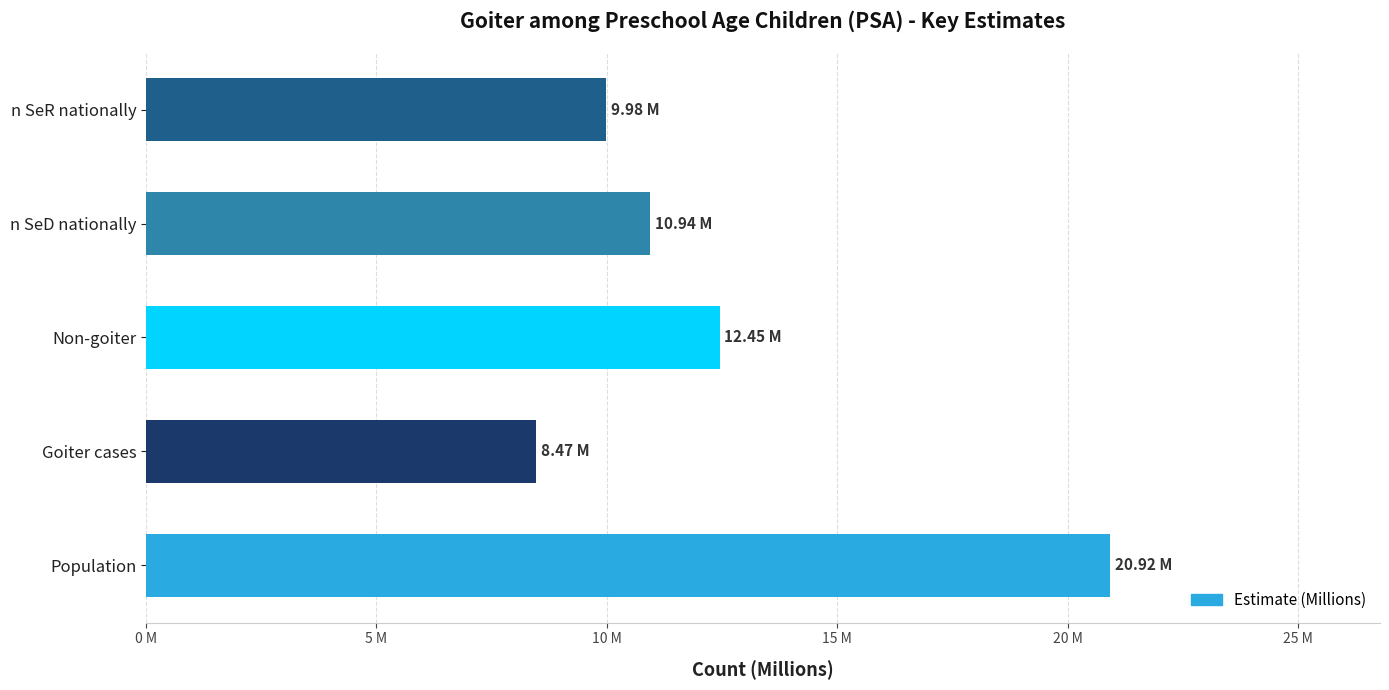

Are the bars horizontal?

Yes